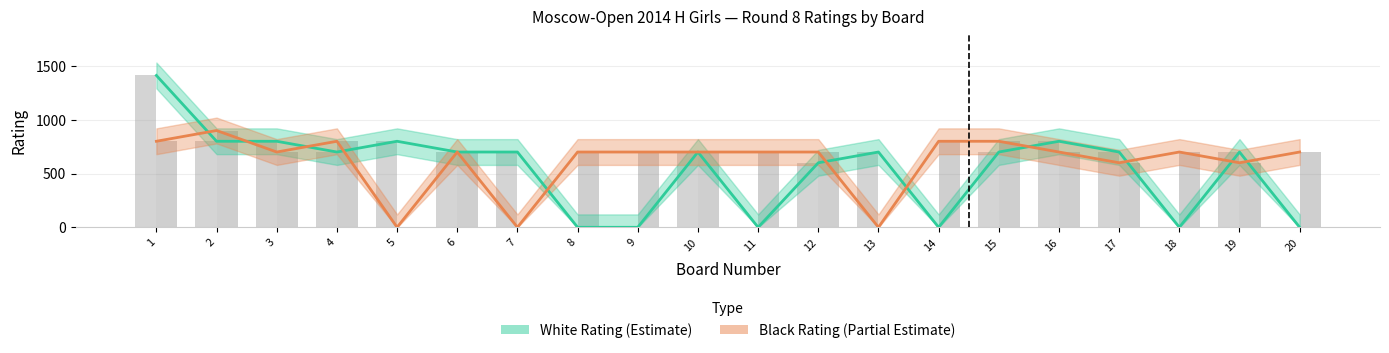

Reading left to right, transcribe all the data shown in this chart.

White Rating: 1=1412	2=800	3=800	4=700	5=800	6=700	7=700	8=0	9=0	10=700	11=0	12=600	13=700	14=0	15=700	16=800	17=700	18=0	19=700	20=0
Black Rating: 1=800	2=900	3=700	4=800	5=0	6=700	7=0	8=700	9=700	10=700	11=700	12=700	13=0	14=800	15=800	16=700	17=600	18=700	19=600	20=700